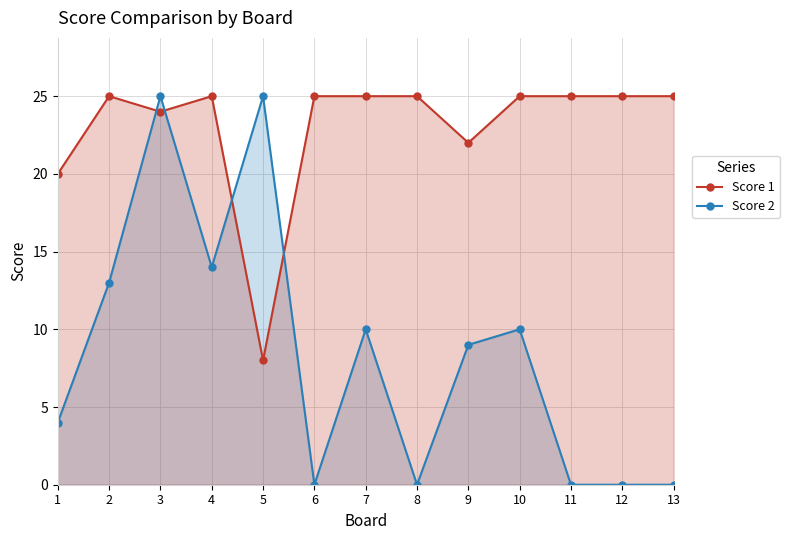

Which series has the largest range (max minus min)?

Score 2